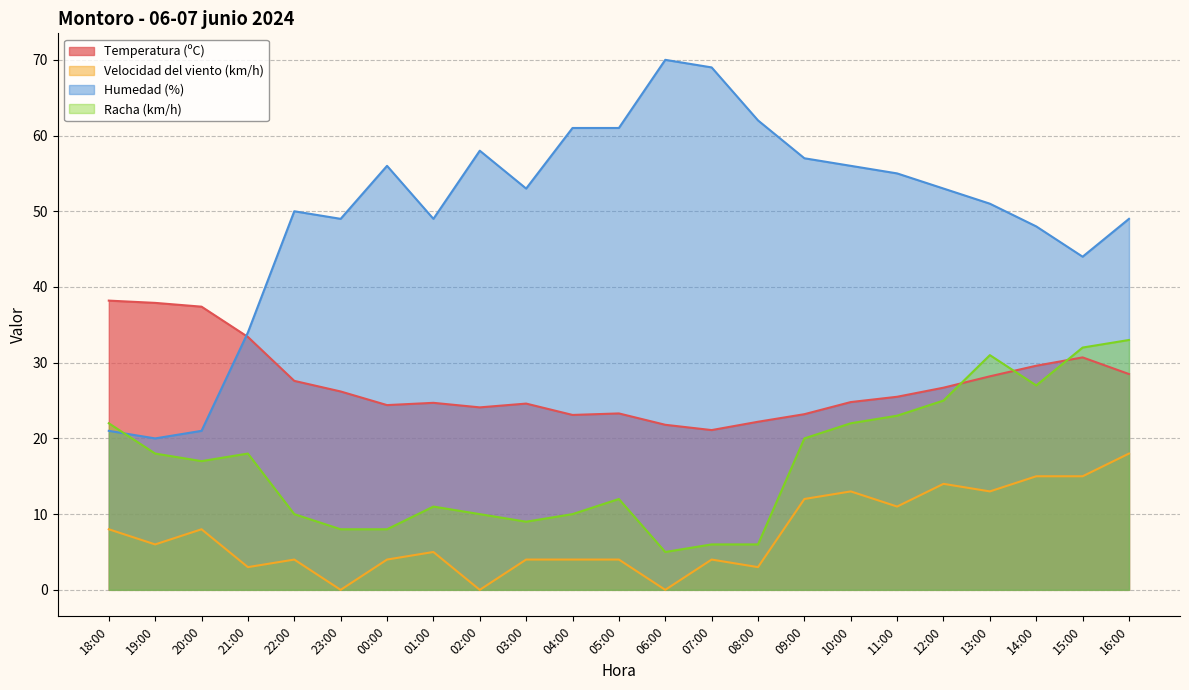

How many interior local valleys does the Temperatura (ºC) series have?

4